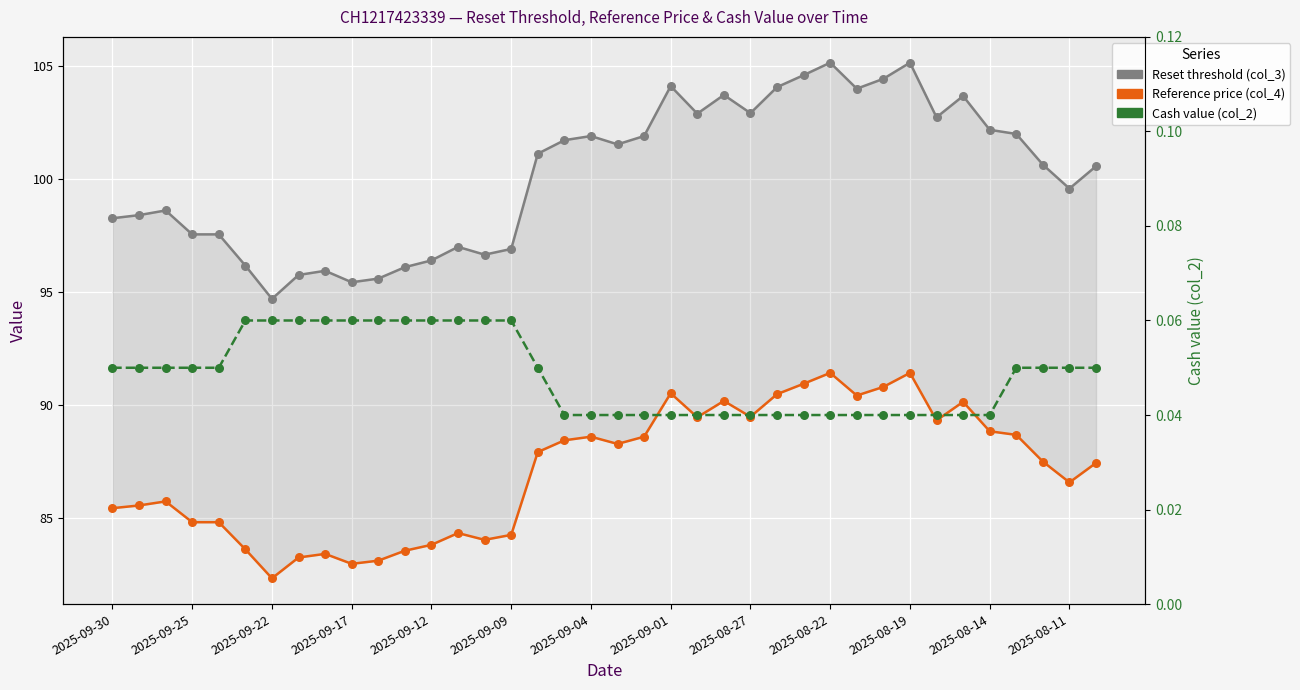

At which category is the sum across all series the highest?

2025-08-22